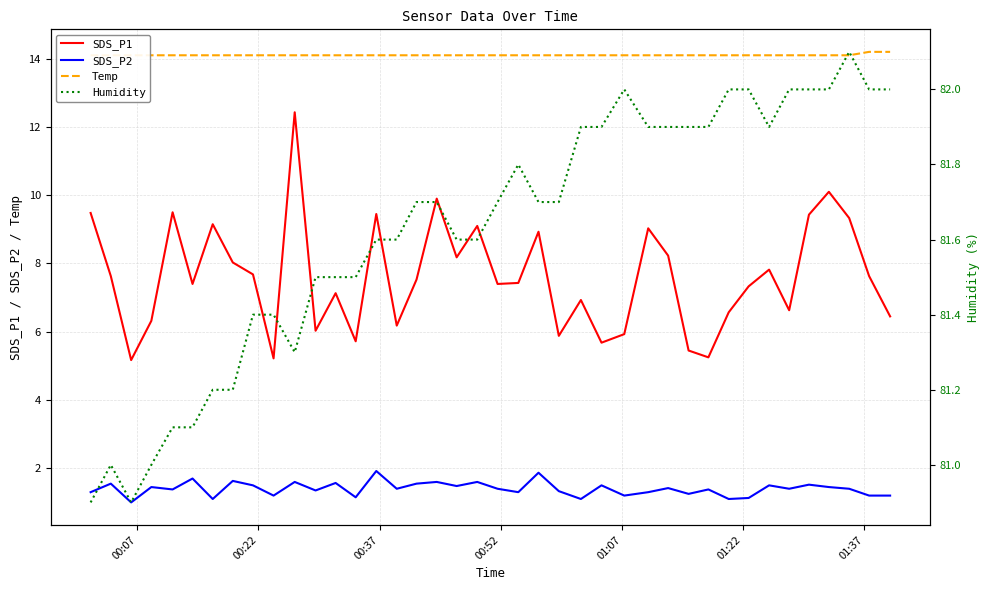

How many interior local peaks does the Humidity series have?

4